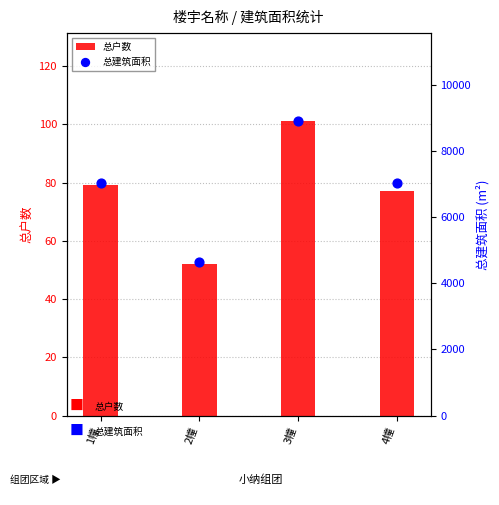

Which series has the largest total across all categories?

总建筑面积